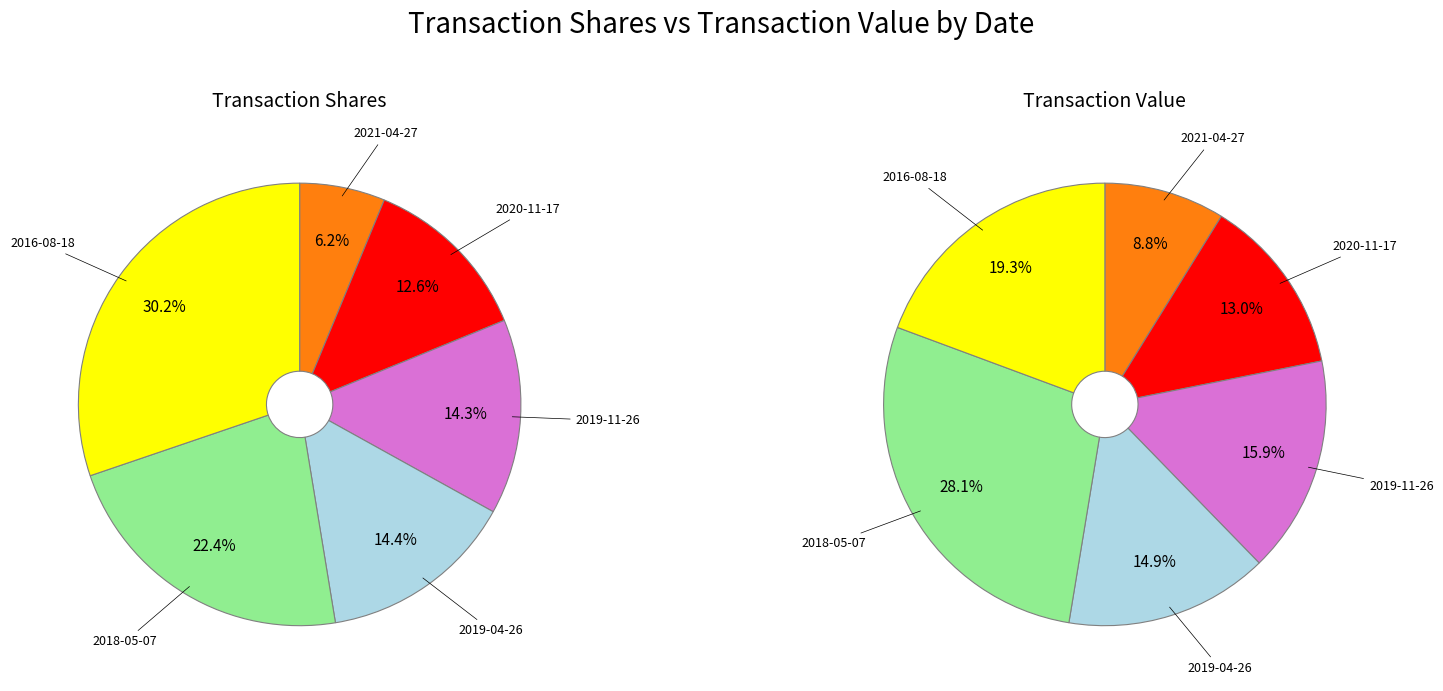

Does any single category account for the majority?

No